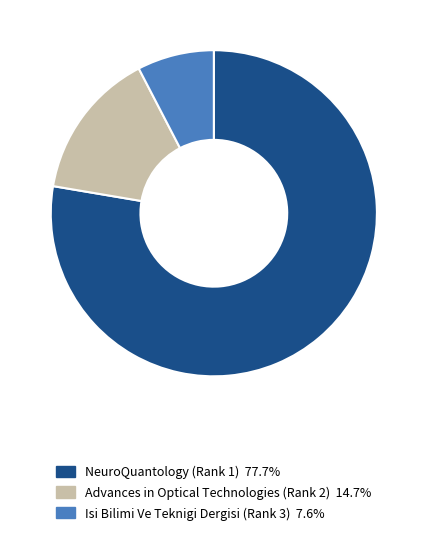

Rank the categories by value from highest to lowest.

NeuroQuantology (Rank 1), Advances in Optical Technologies (Rank 2), Isi Bilimi Ve Teknigi Dergisi (Rank 3)